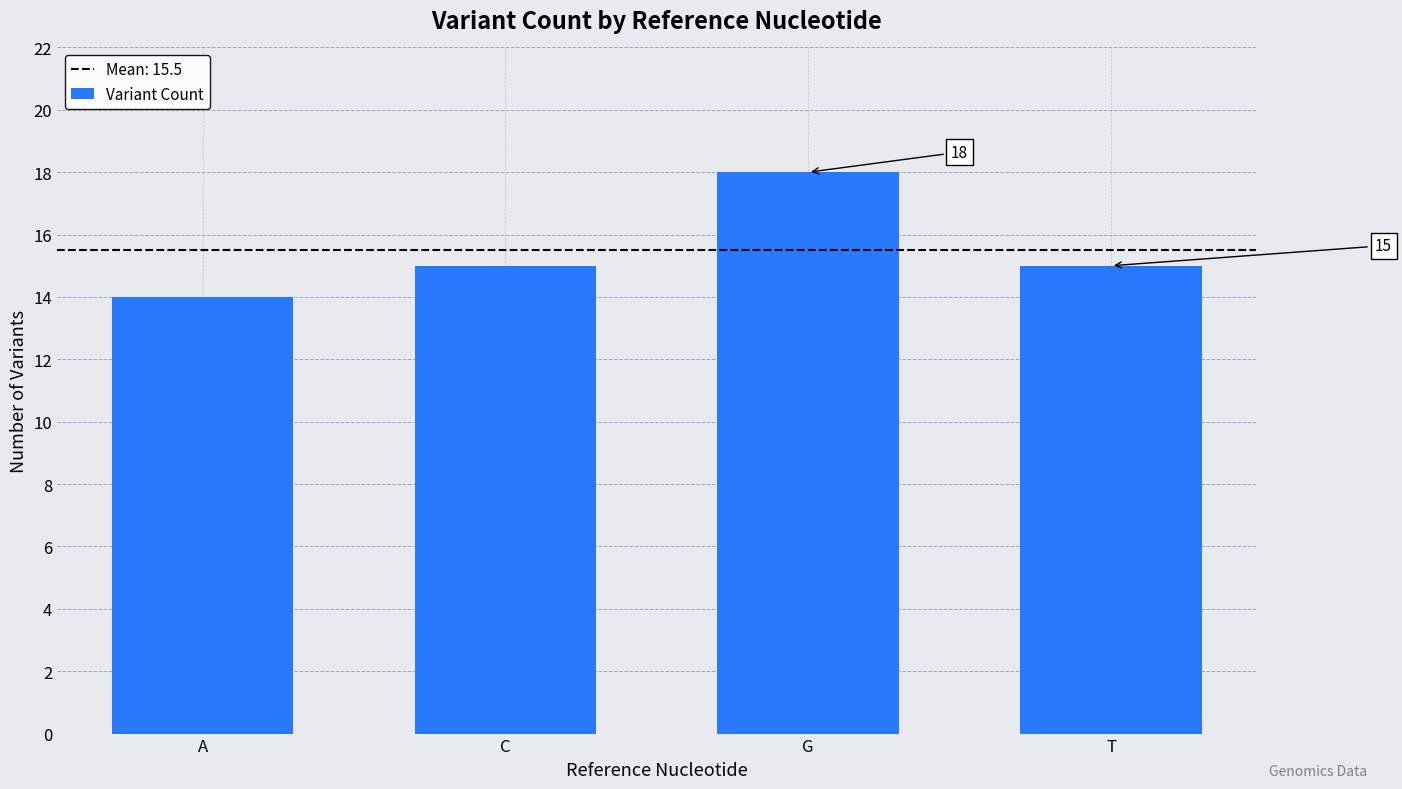

Which has a higher value, C or A?

C